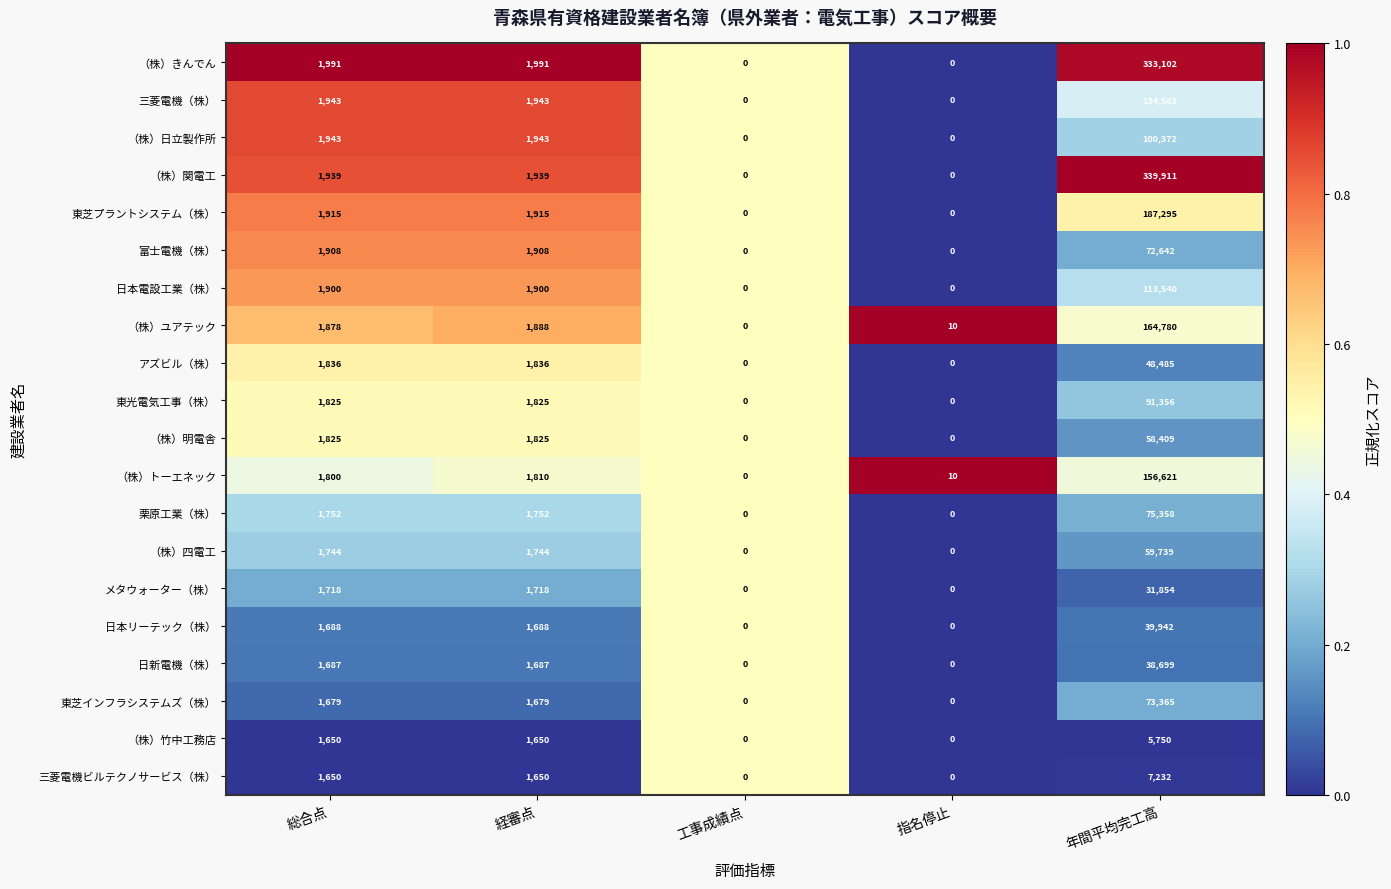

The 日本リーテック（株） series shows 742 at 経審点. True or false?

False